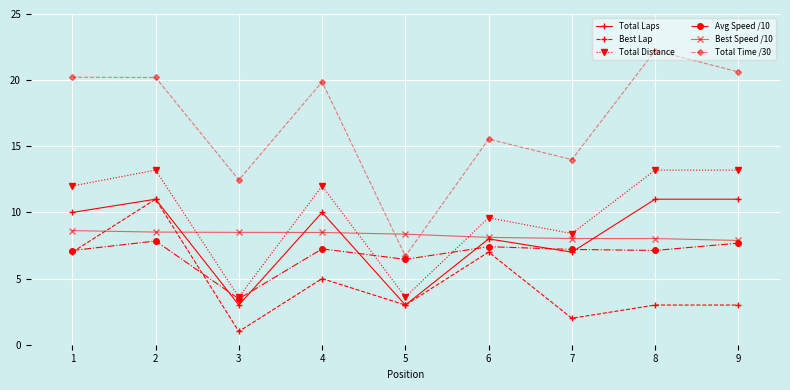

What is the total value across all series at 7?

46.6